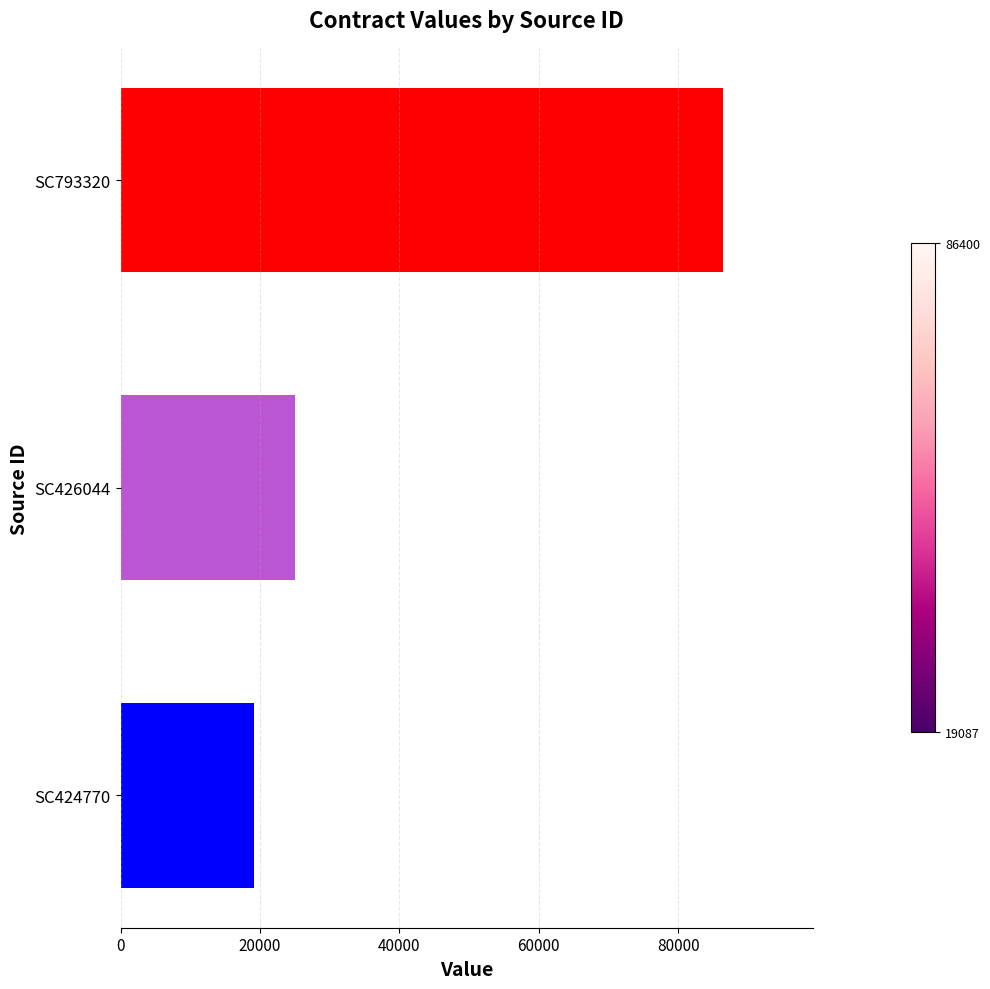

The chart shows a value of 35315.1 at SC426044. True or false?

False